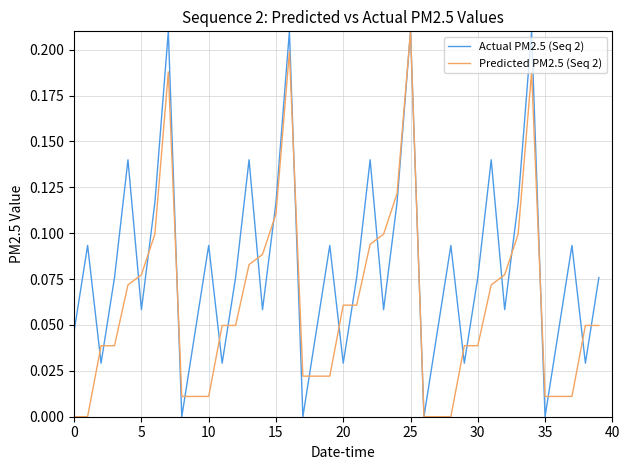

List the series in order of their overall mean, lowest first.

Predicted PM2.5 (Seq 2), Actual PM2.5 (Seq 2)